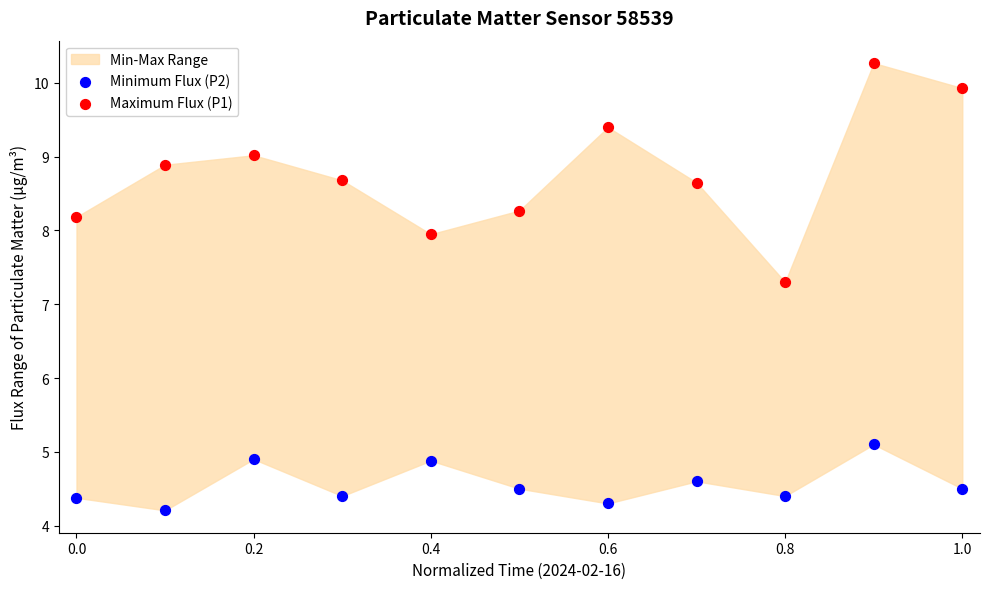

Which series reaches the maximum Y coordinate?

Maximum Flux (P1)